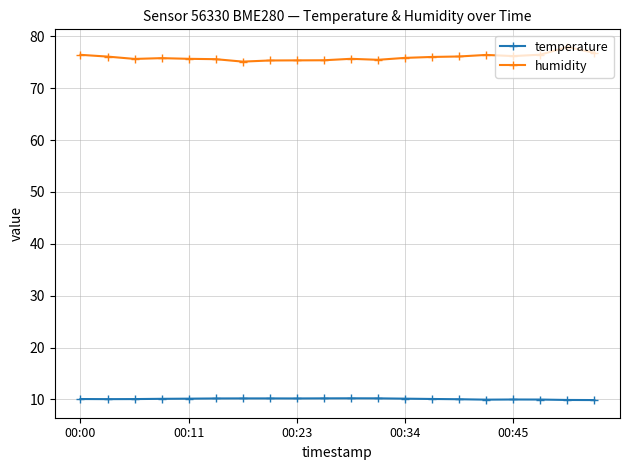

True or false: humidity and temperature cross at least once.

False